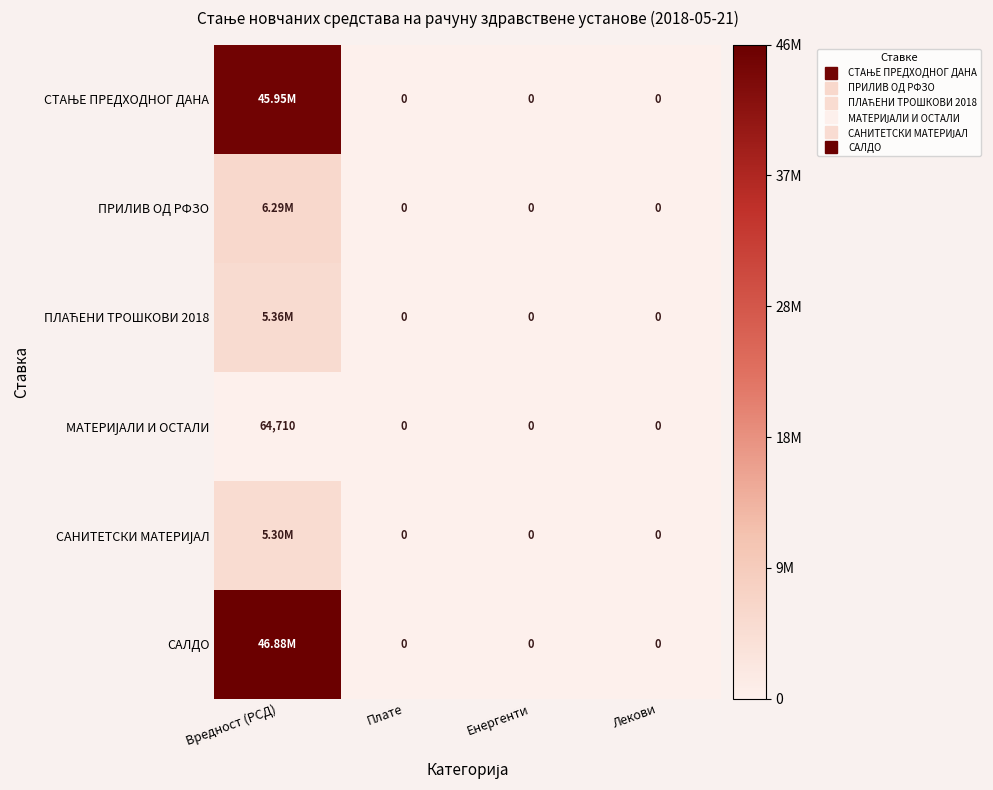

Count the number of data series in this chart.

6